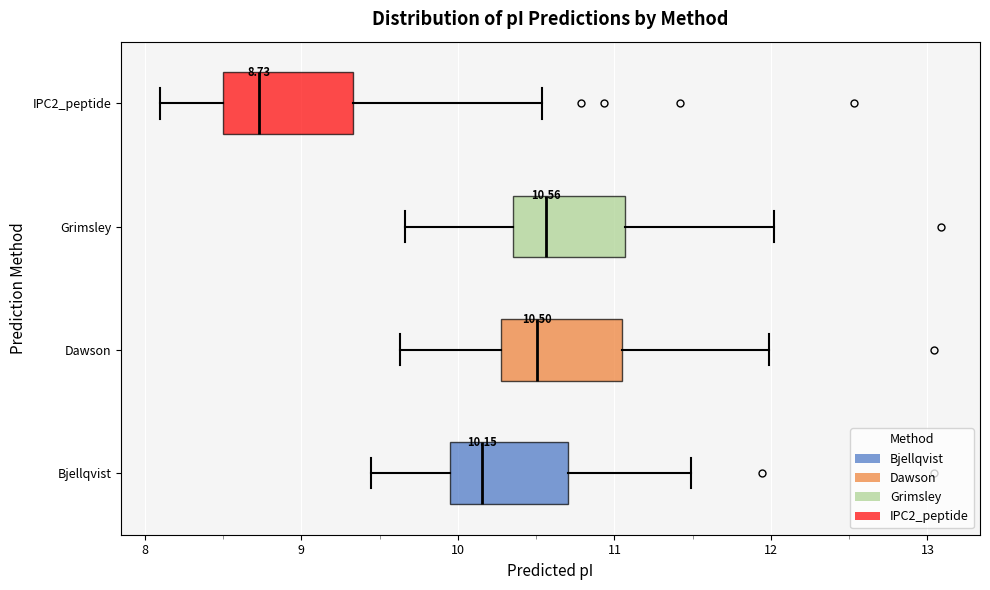

Which box's median line is the furthest to the left?

IPC2_peptide